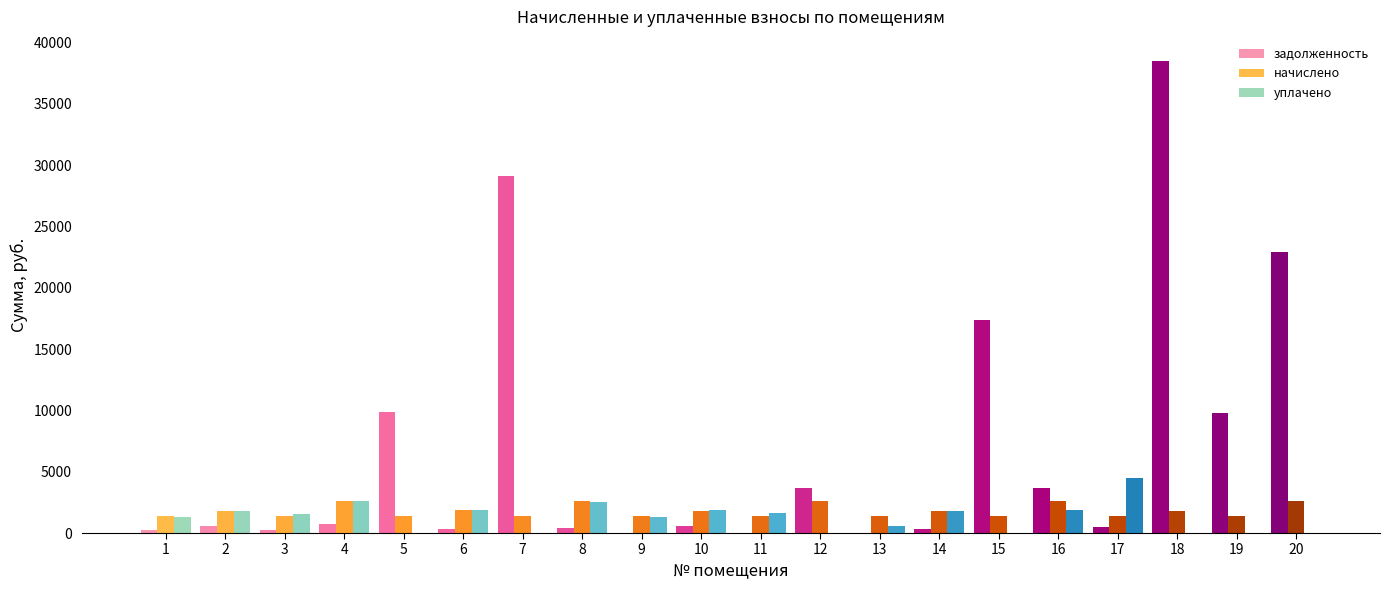

Which category has the highest value across all series?

18